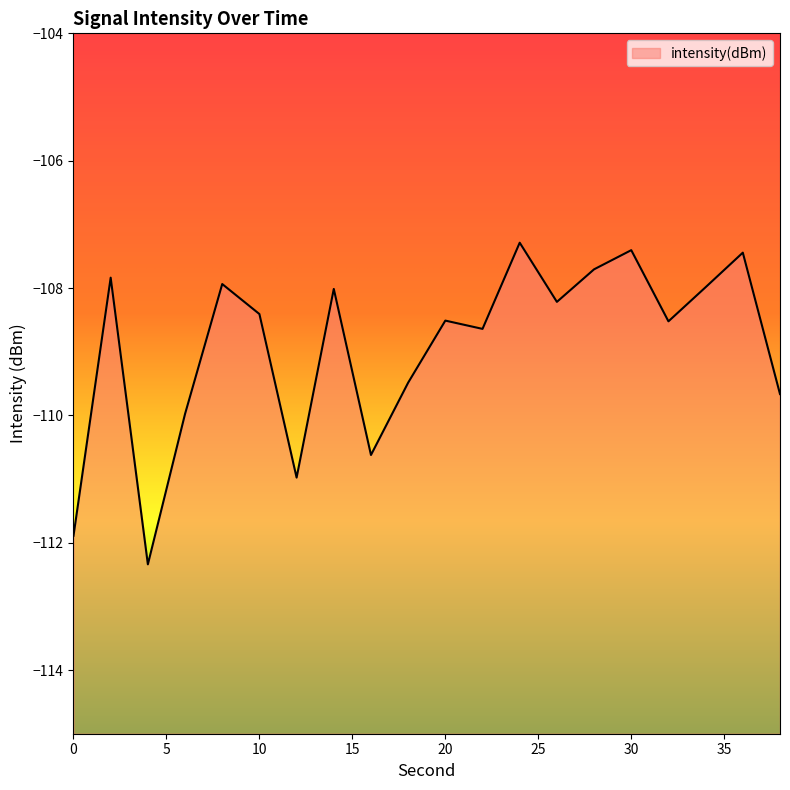

How many points are higher than both their immediate neighbors (excluding endpoints)?

7